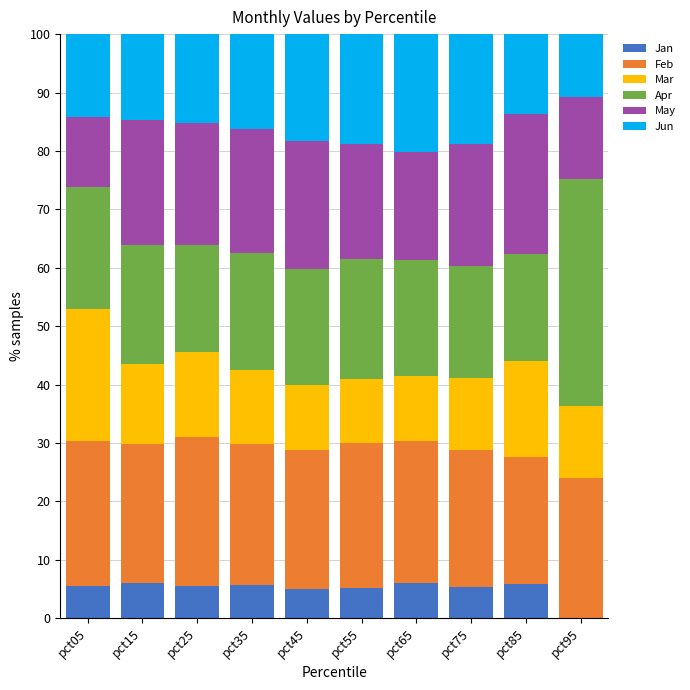

What is the highest value of the Jan series?

6.1